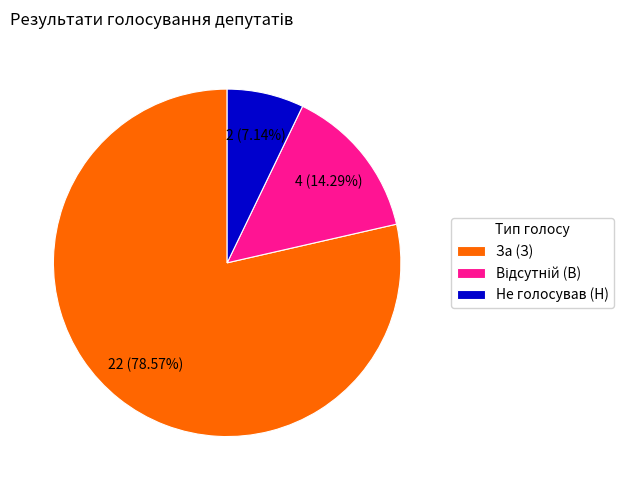

What percentage do За (З) and Не голосував (Н) together represent?

85.7%